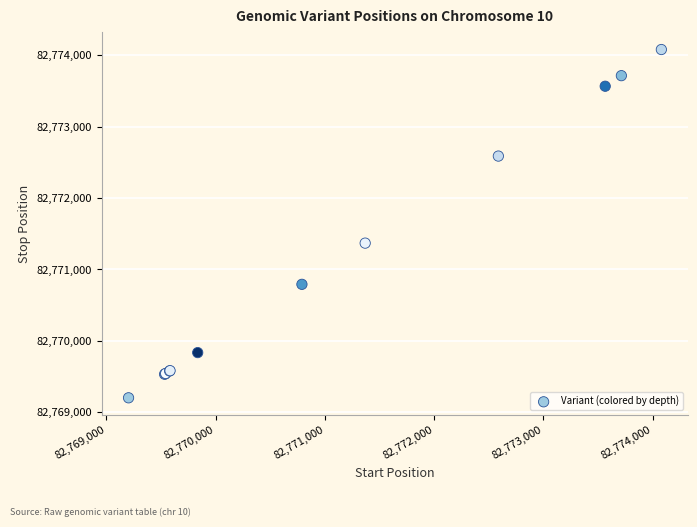

What Y value in the scatter plot is closest to 82771641?

82771369